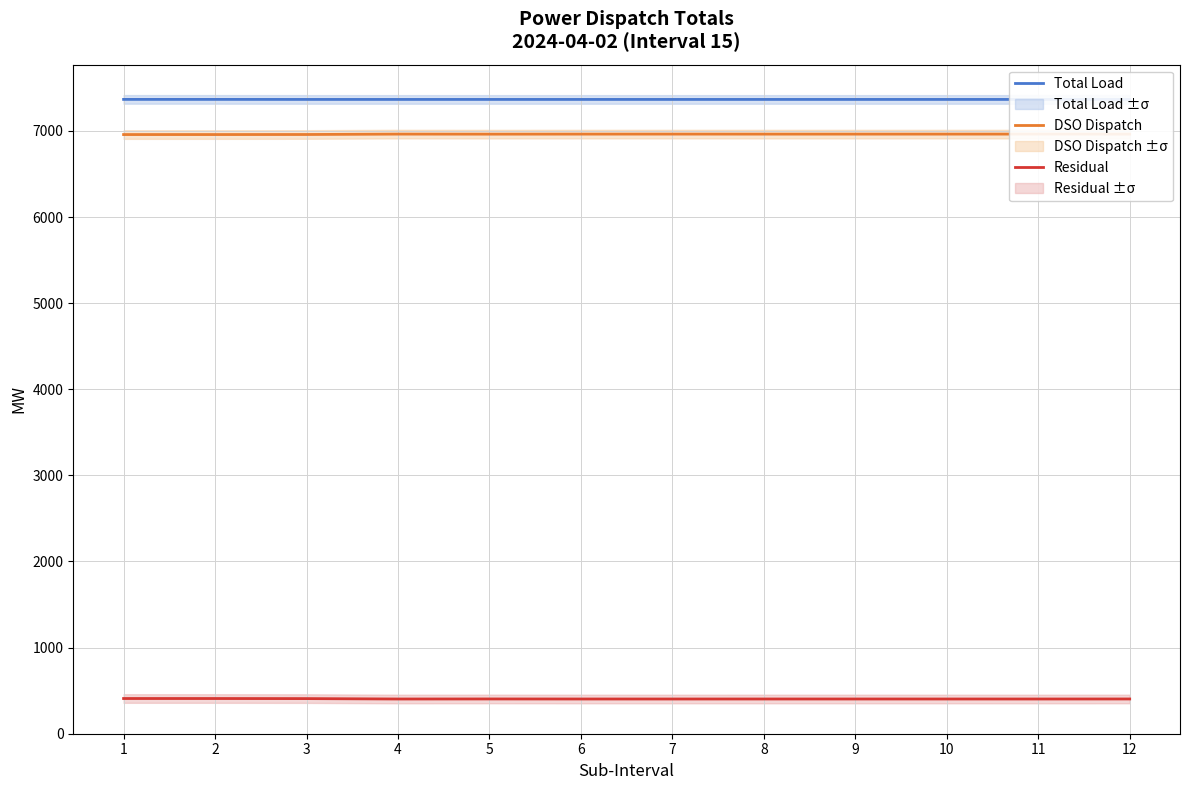

Which label corresponds to the largest value in the chart?

1